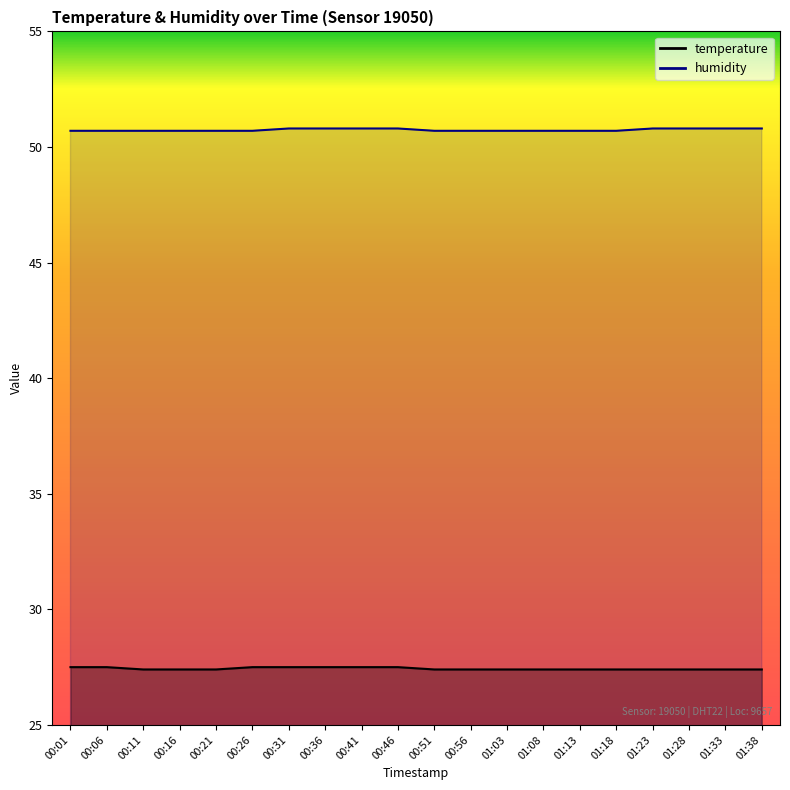

Is it true that humidity equals 21.6 at 00:11?

False